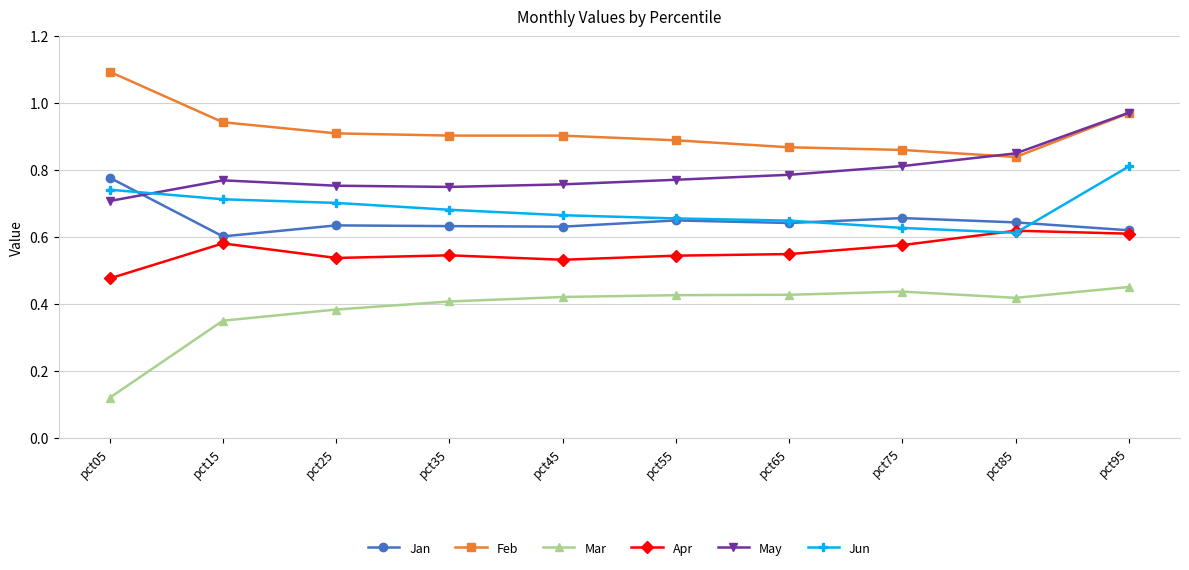

At which label is May closest to 0?

pct05